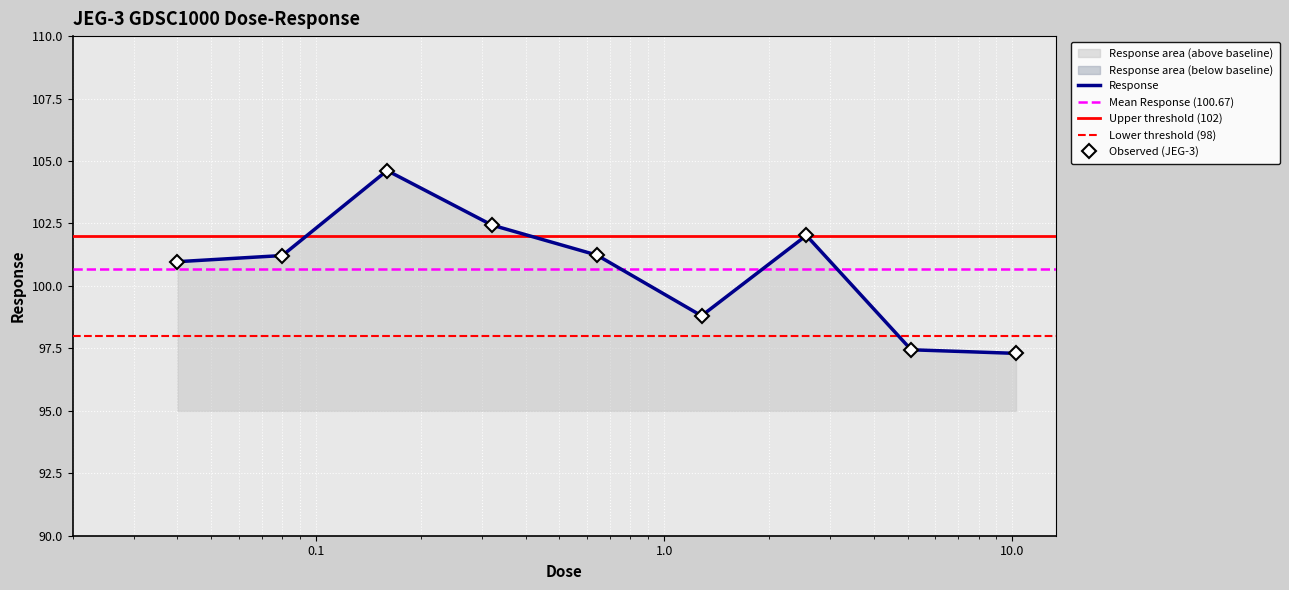

At which category does the chart reach its minimum across all series?

10.24